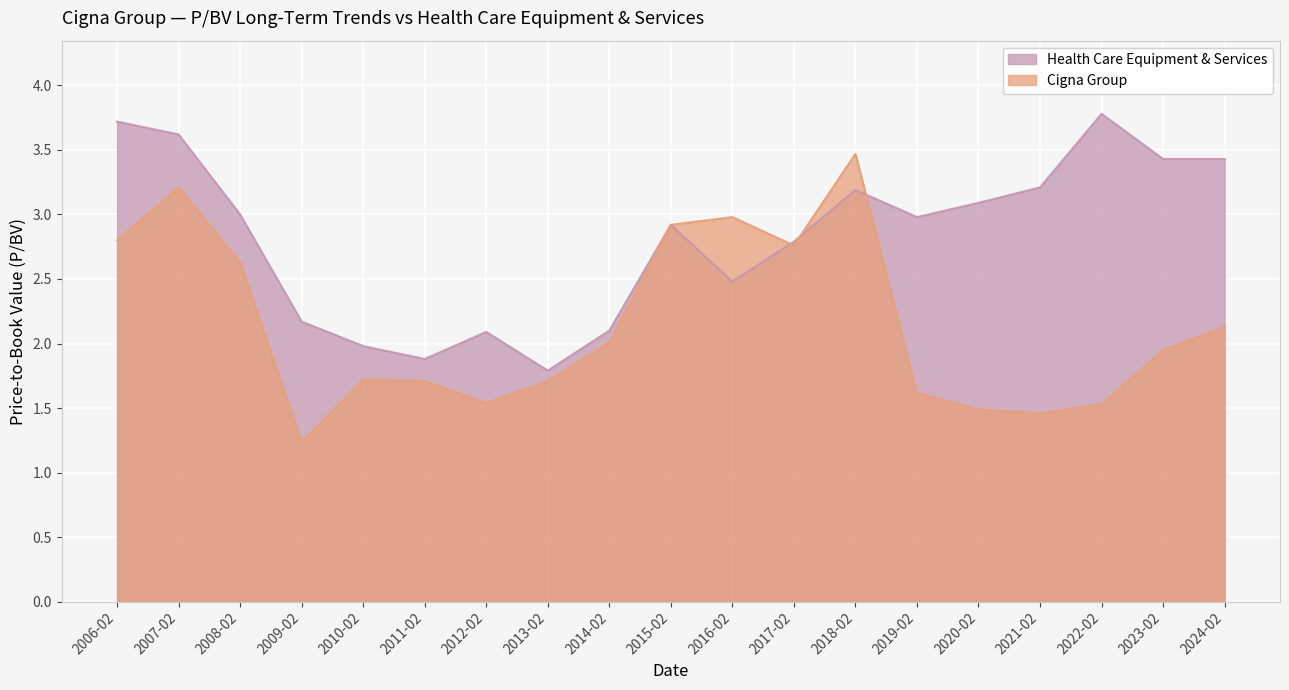

What is the difference between the second highest and second lowest values in the Health Care Equipment & Services series?

1.8